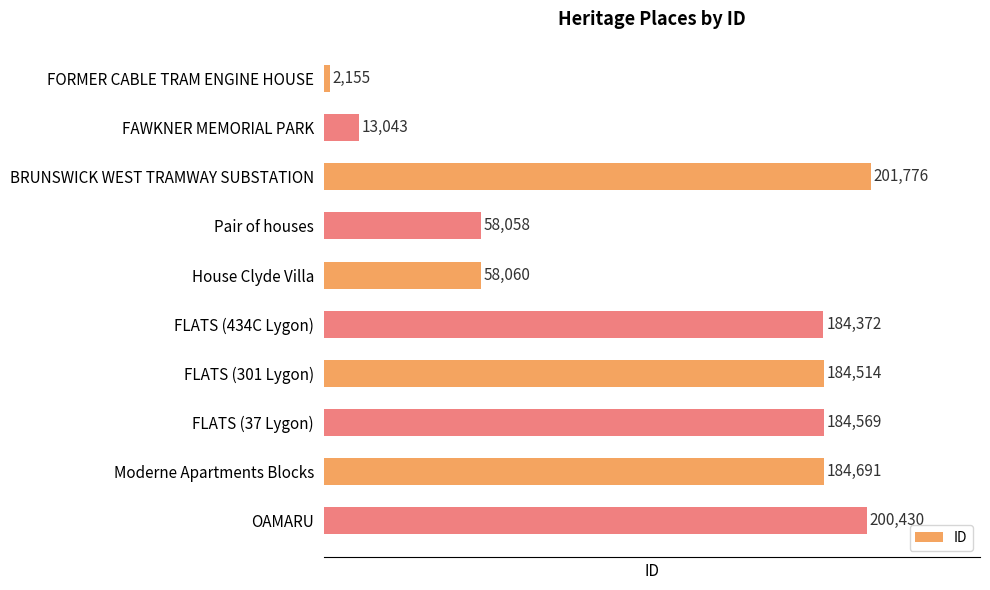

How many distinct data groups are displayed?

1